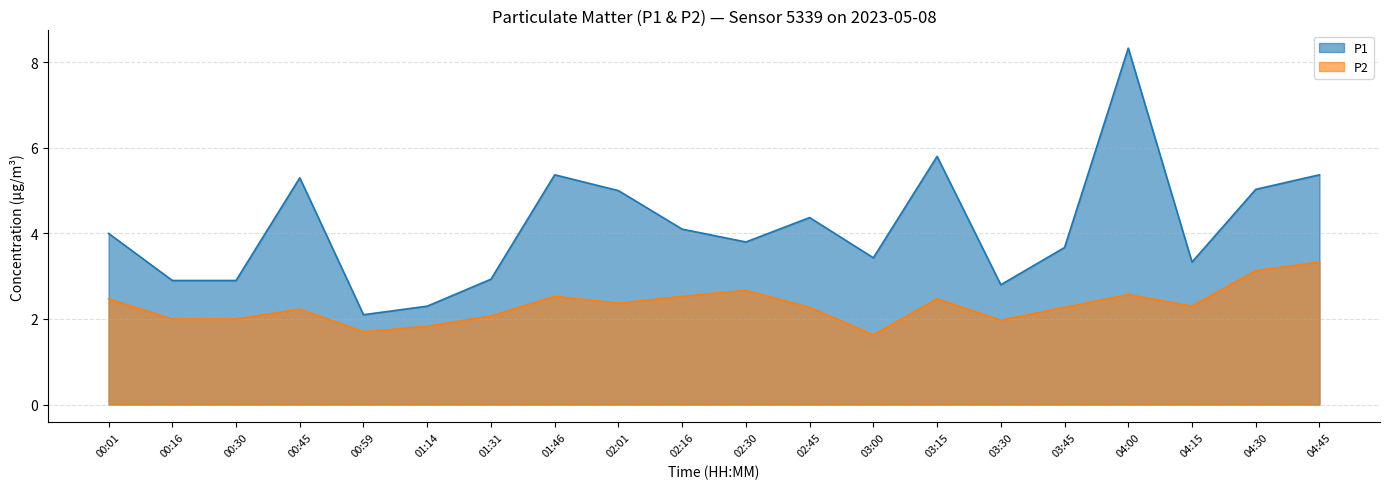

What is the value of the P1 point at the 11th from the left?

3.8